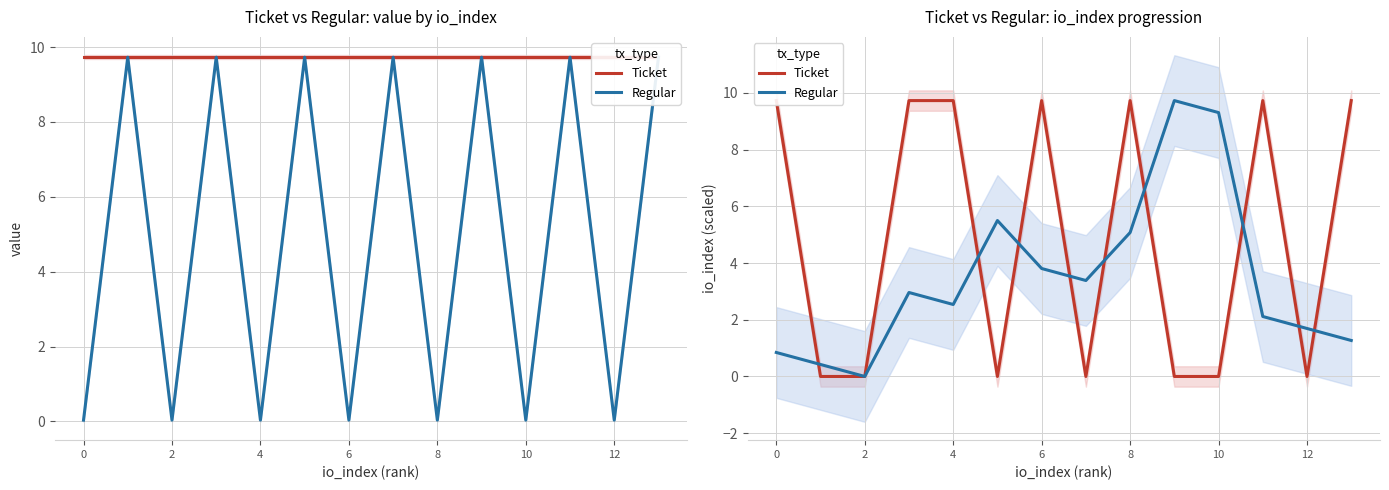

What are all the series names shown in the legend?

Ticket, Regular